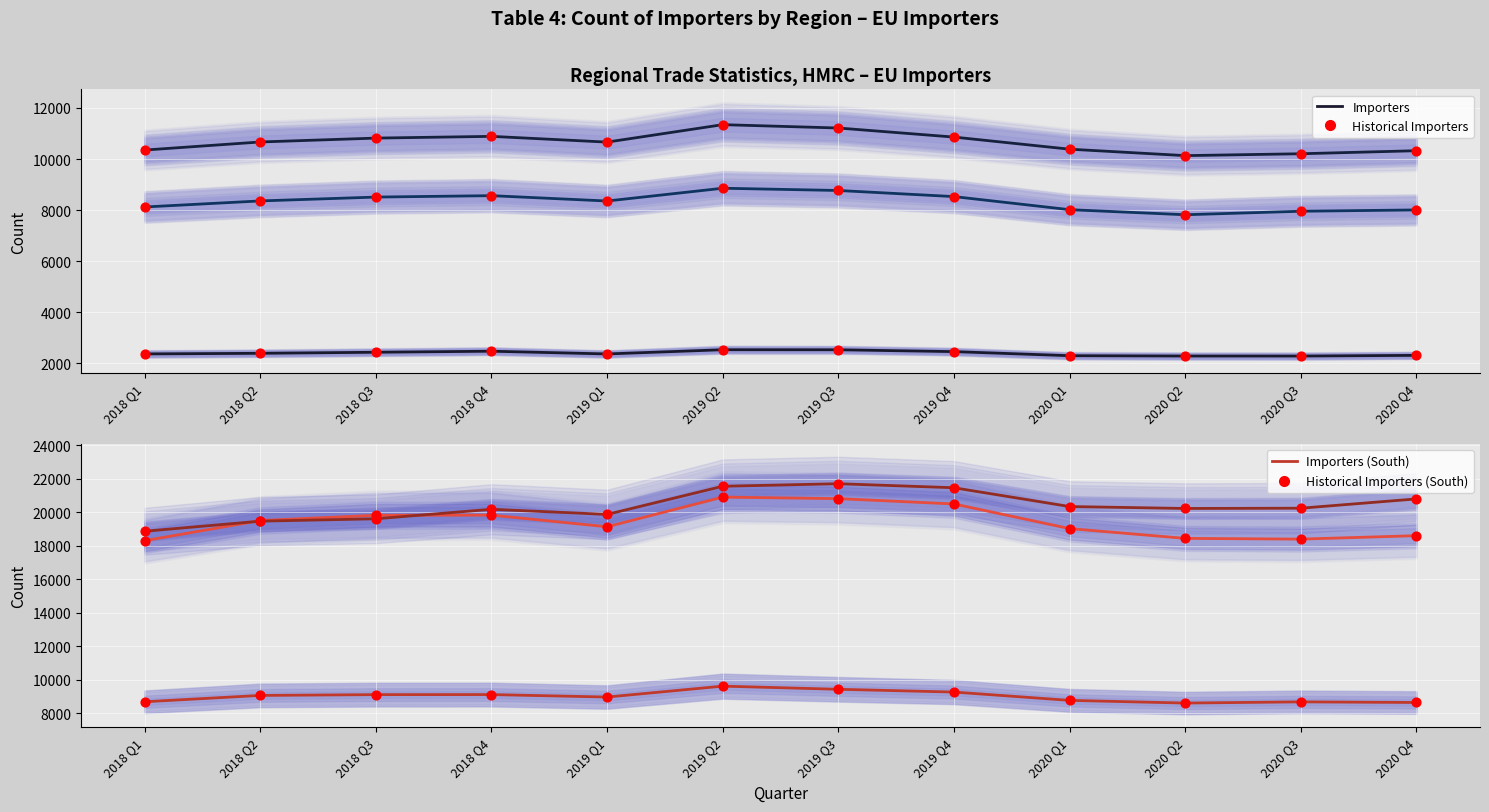

At which category is the sum across all series the highest?

2019 Q2